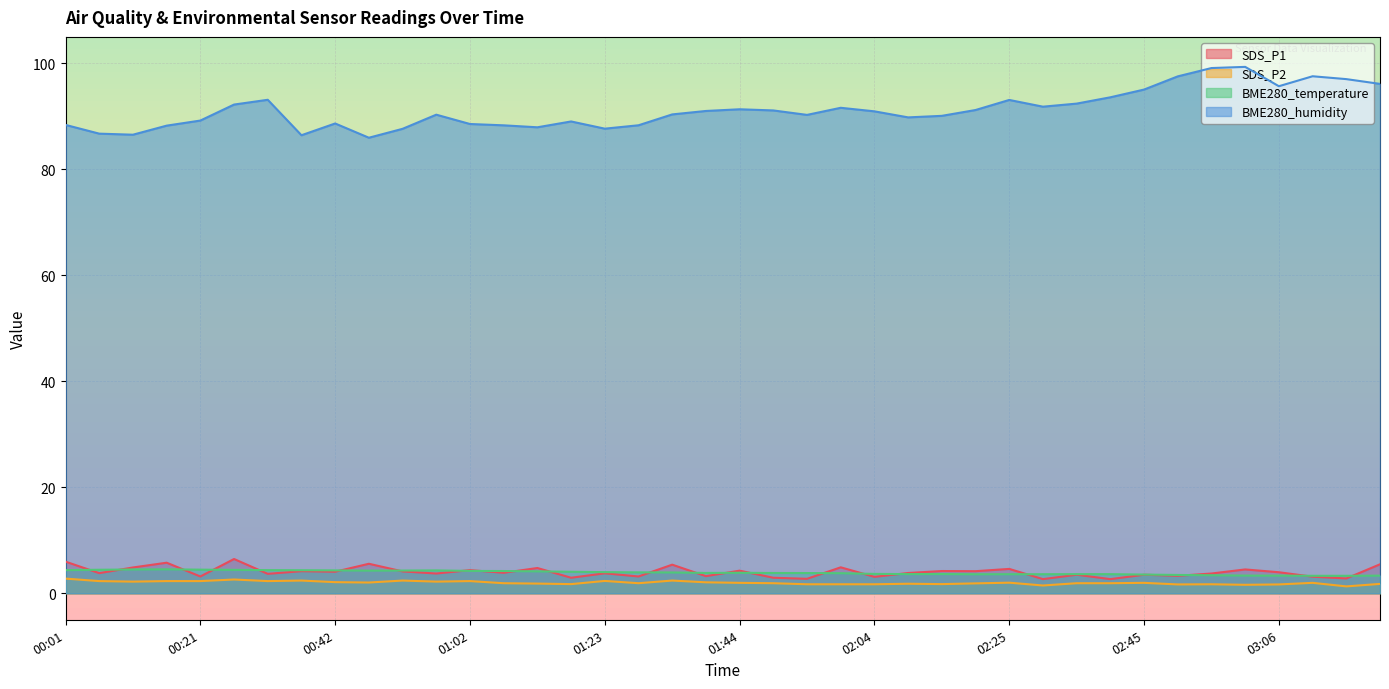

True or false: BME280_temperature and BME280_humidity cross at least once.

False